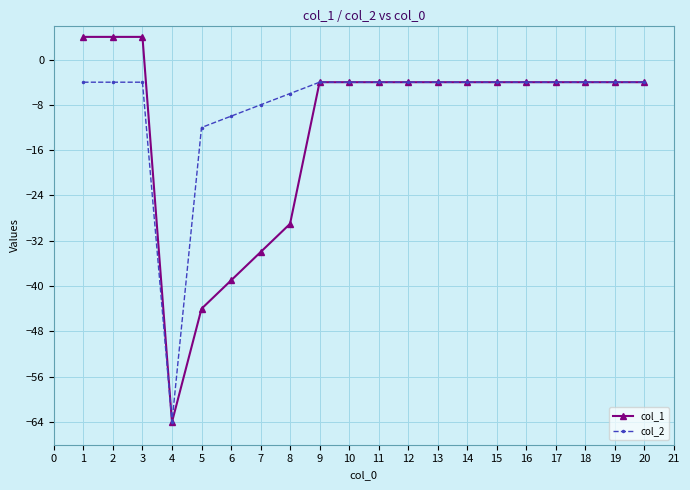

Is the value of col_1 at 1 greater than the value of col_2 at 1?

Yes